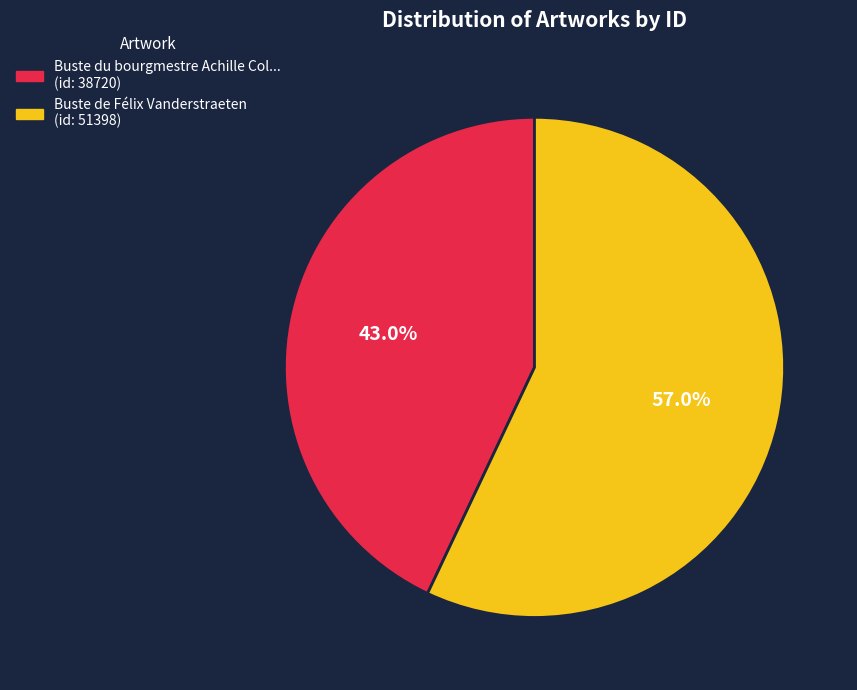

Is there a majority slice in this chart?

Yes